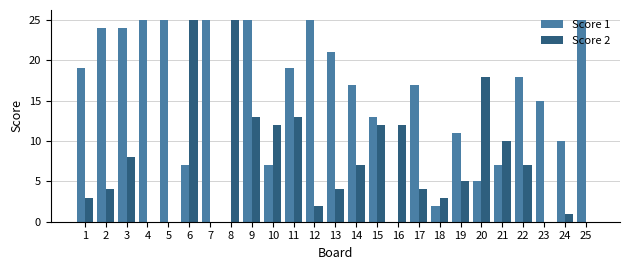

What are all the series names shown in the legend?

Score 1, Score 2